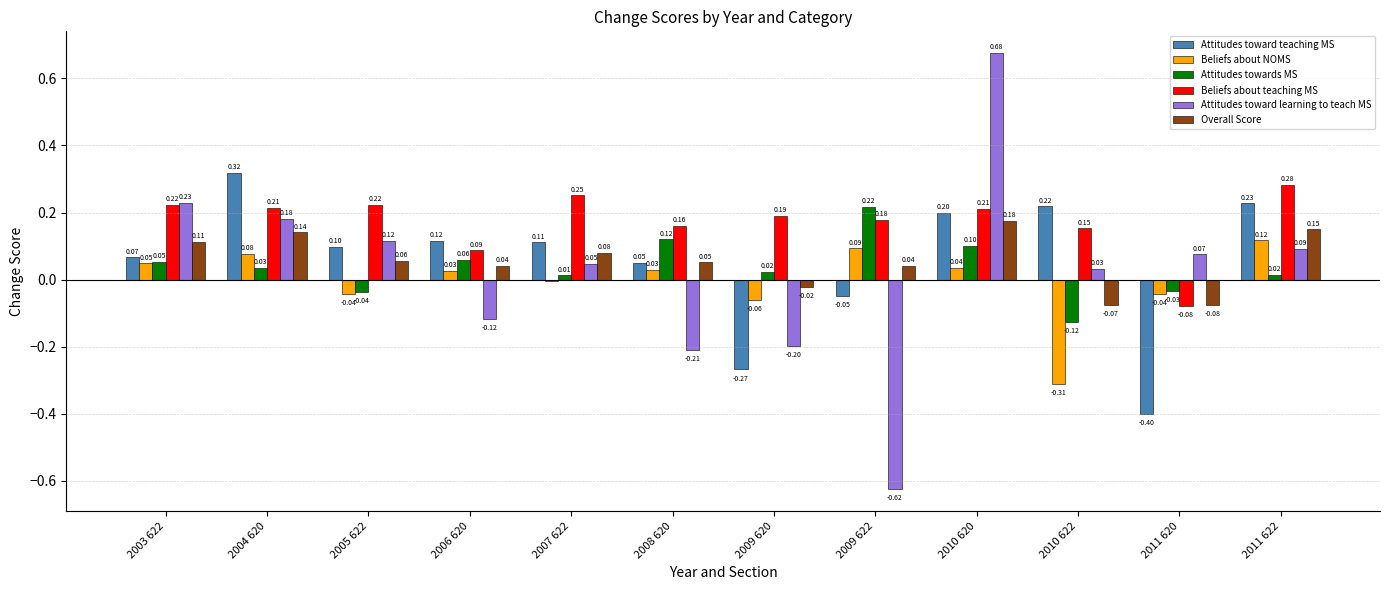

The value of Attitudes toward teaching MS at 2010 620 is 0.0. True or false?

False